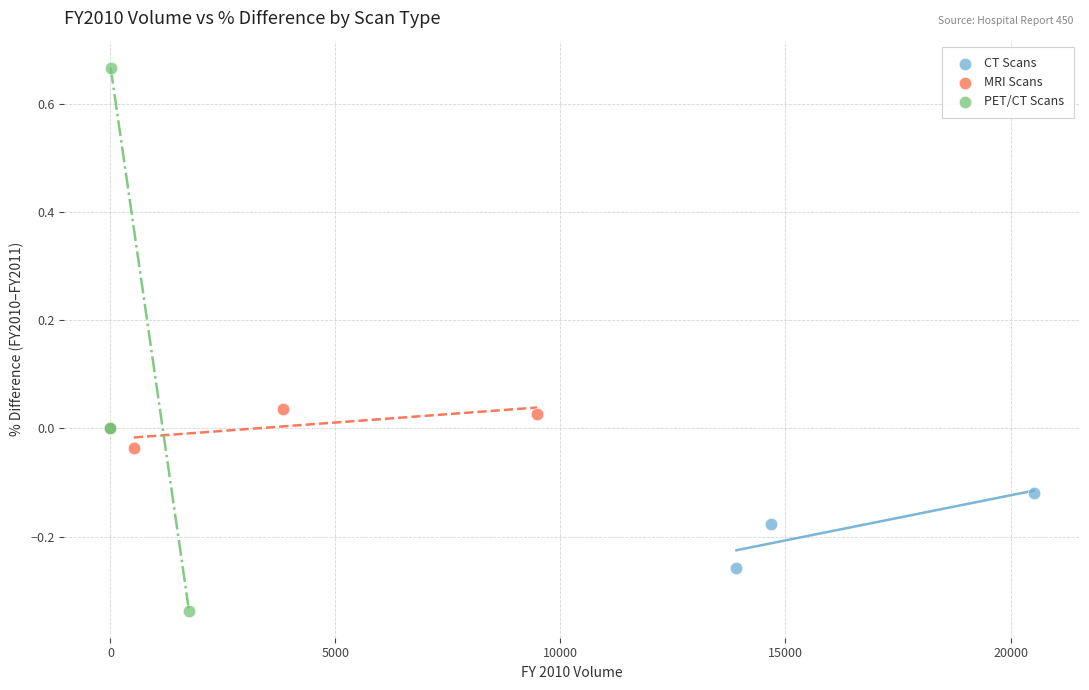

Which series contains the lowest Y value?

PET/CT Scans